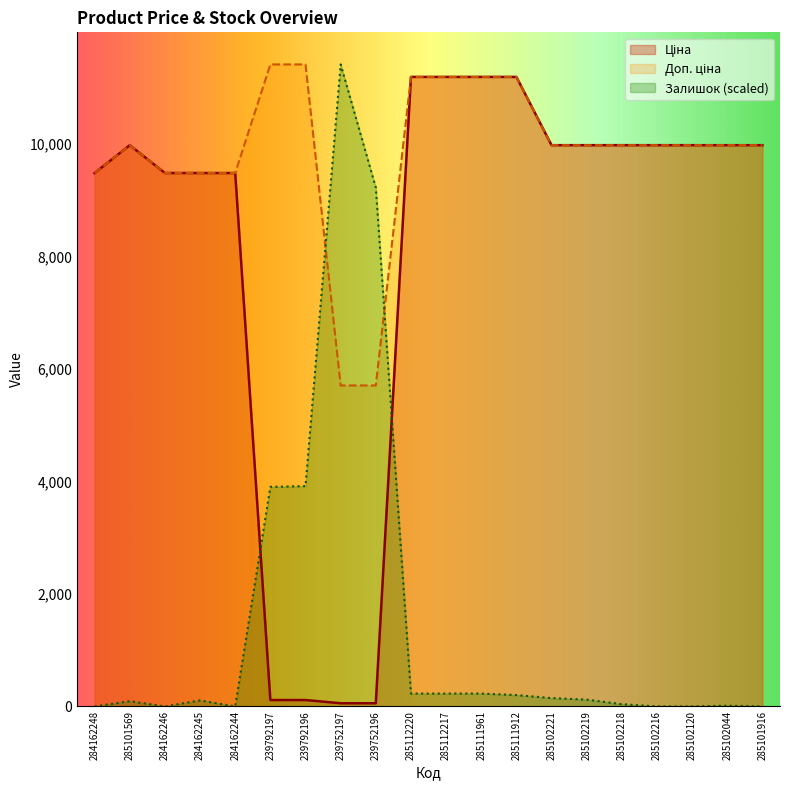

What is the label of the 10th point from the right?

285112217